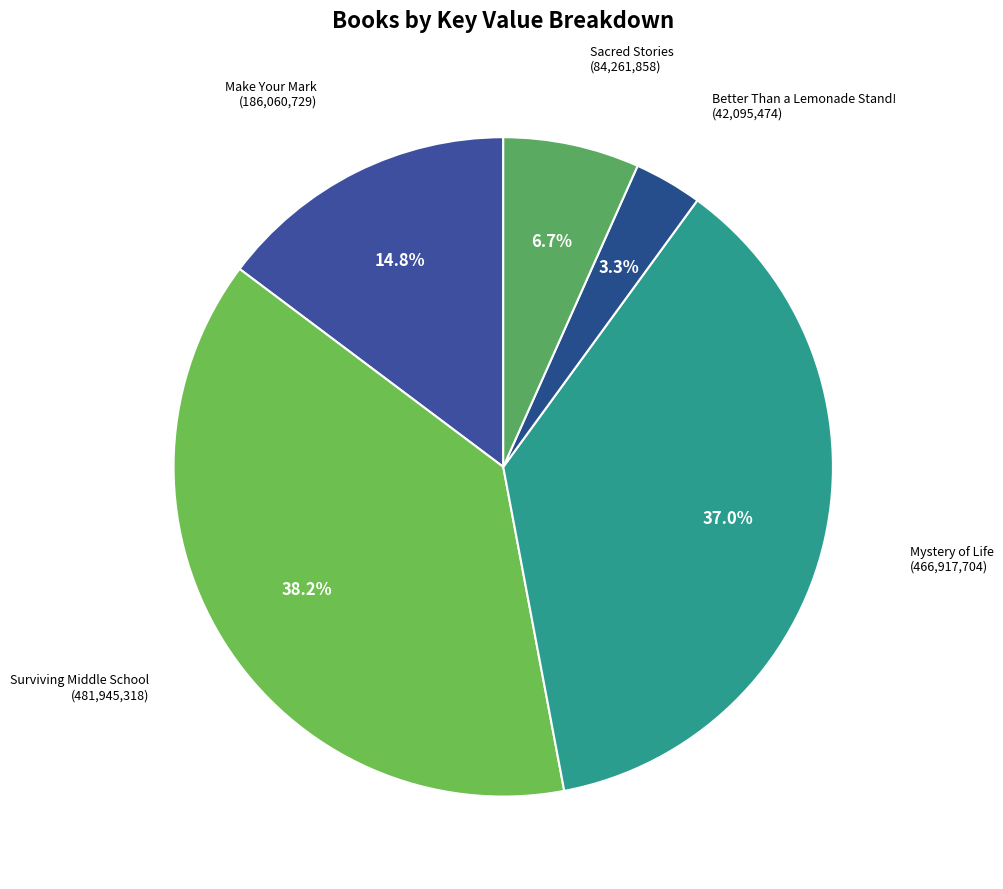

What is the ratio of the value at Better Than a Lemonade Stand! to the value at Make Your Mark?

0.2